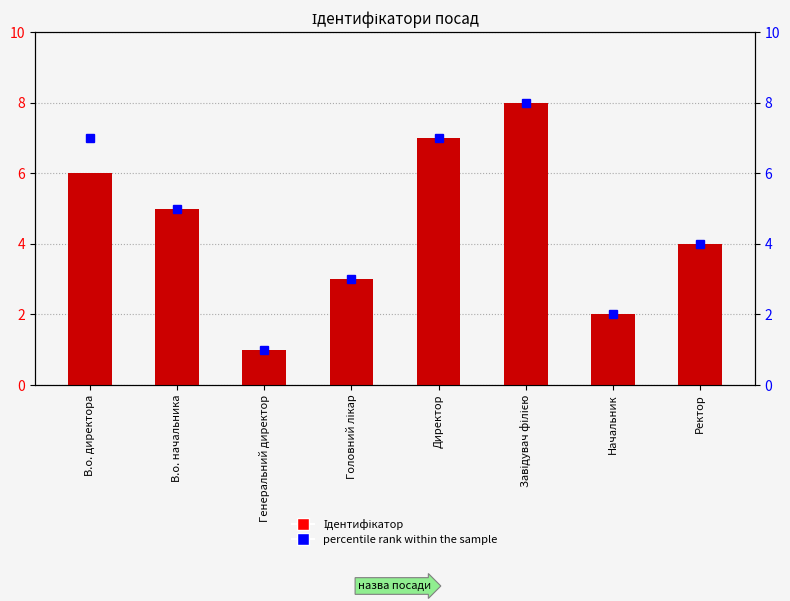

Is the value of percentile rank within the sample at Ректор greater than the value of Ідентифікатор at Директор?

No